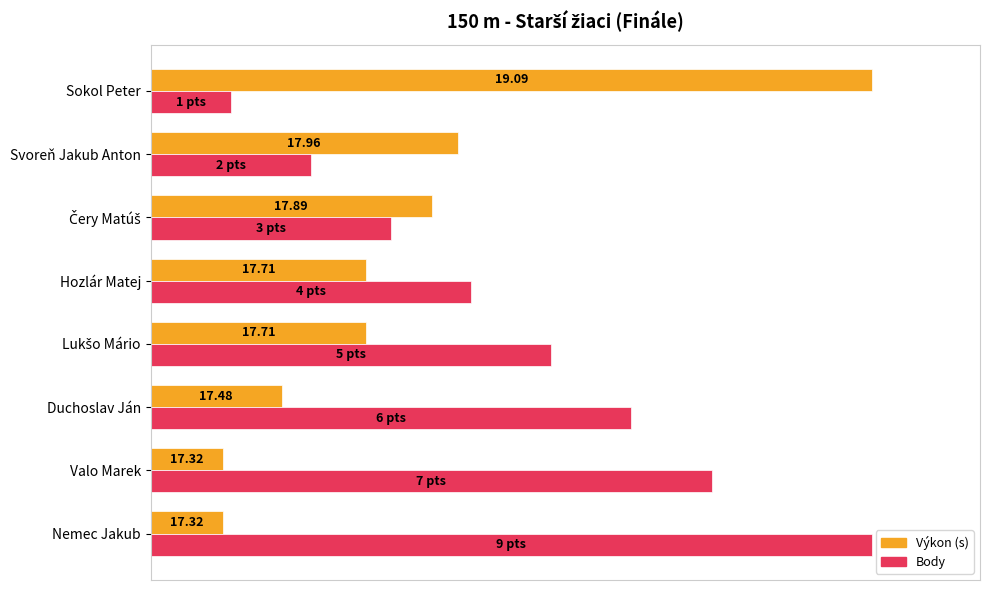

The value of Body at Sokol Peter is 3.1. True or false?

False